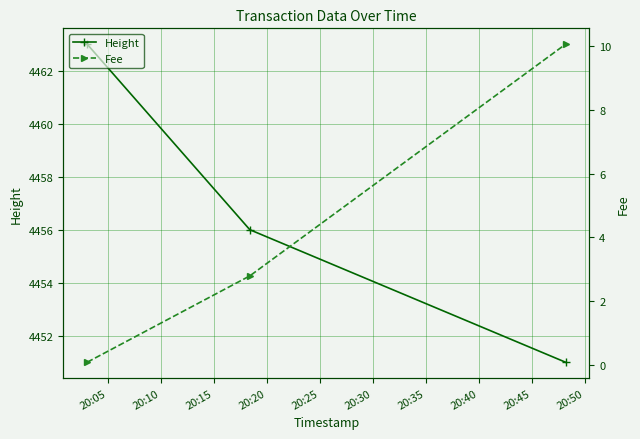

What is the minimum value for Height?

4451